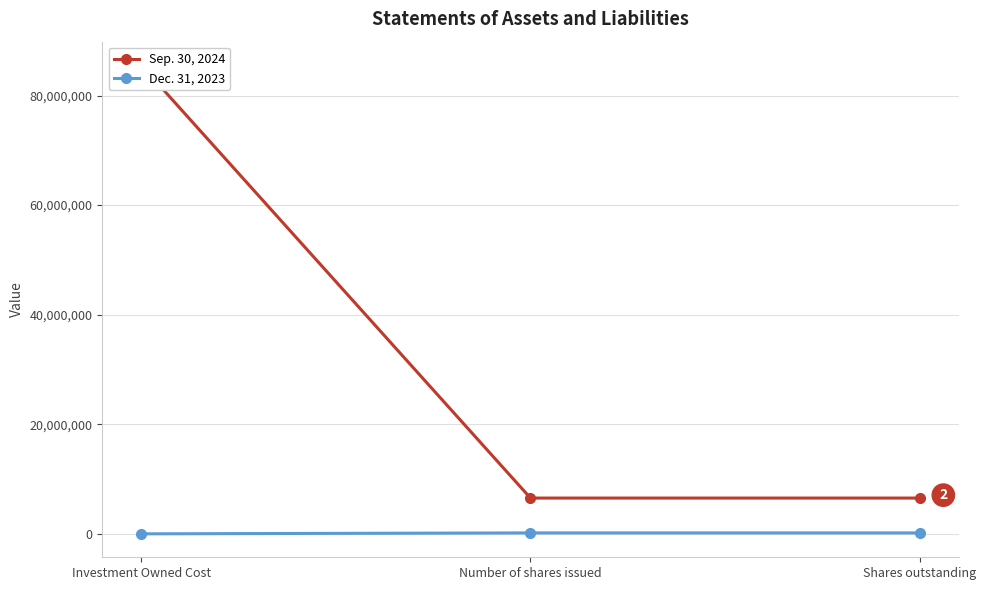

Which series has the largest total across all categories?

Sep. 30, 2024